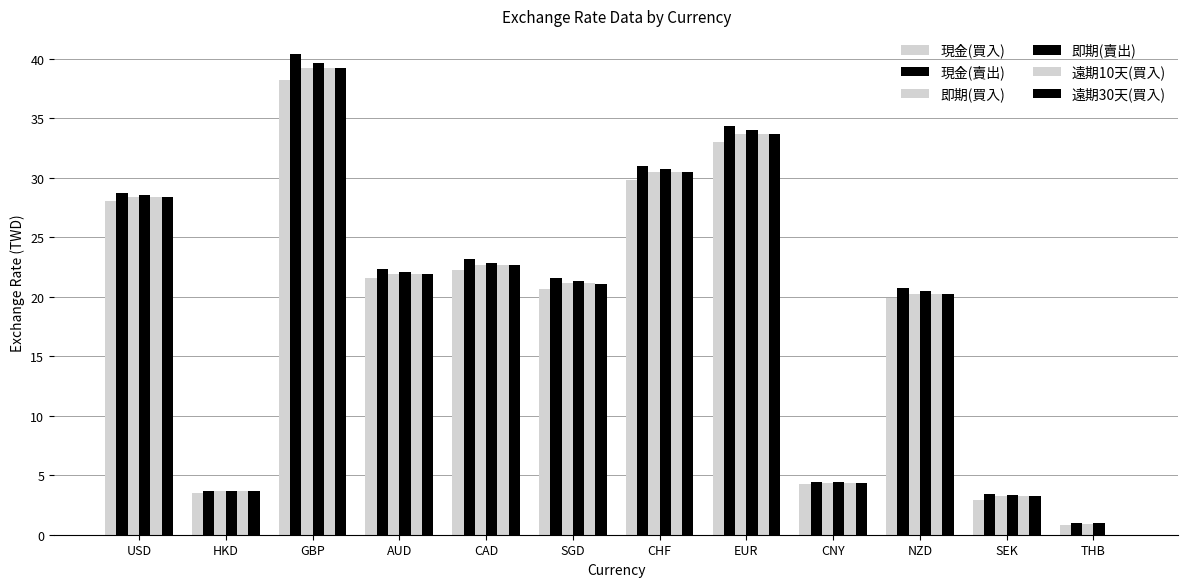

What is the difference between the 遠期10天(買入) values at SGD and CNY?

16.8